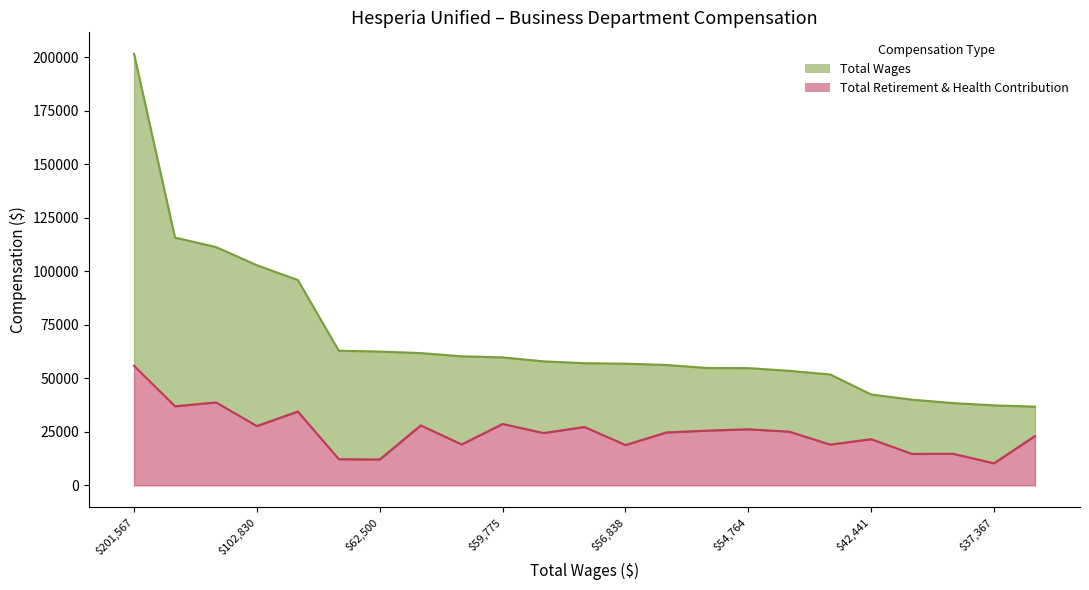

List the series in order of their overall mean, lowest first.

Total Retirement & Health Contribution, Total Wages